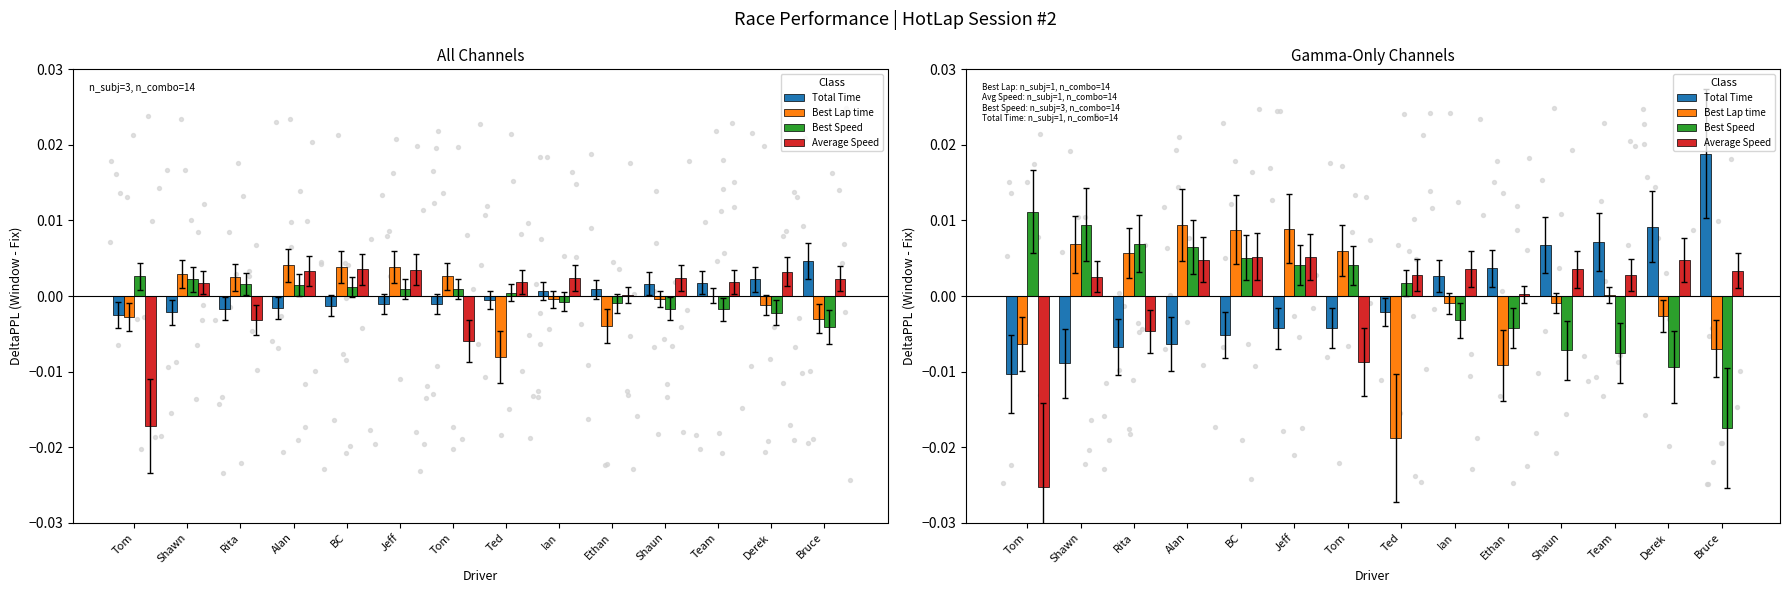

Which series has the widest spread of Y values?

Average Speed